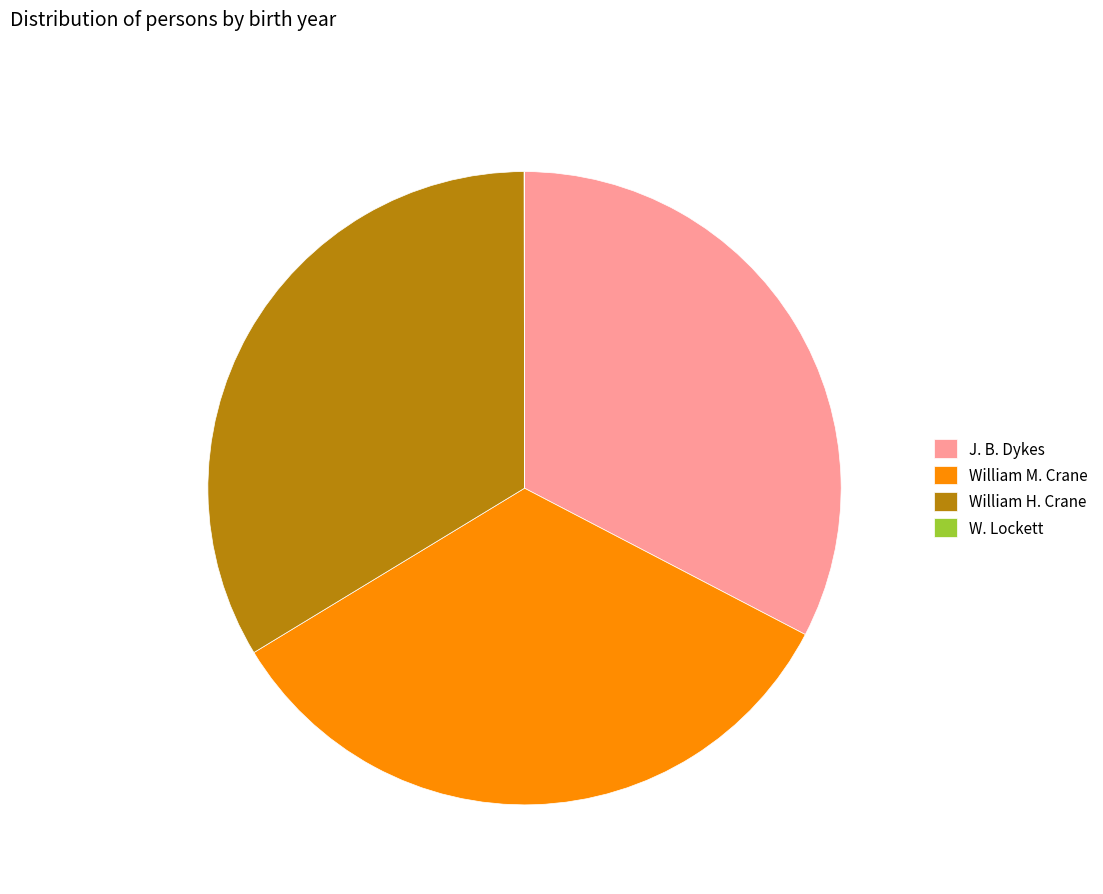

Does William M. Crane represent more than half of the total?

No